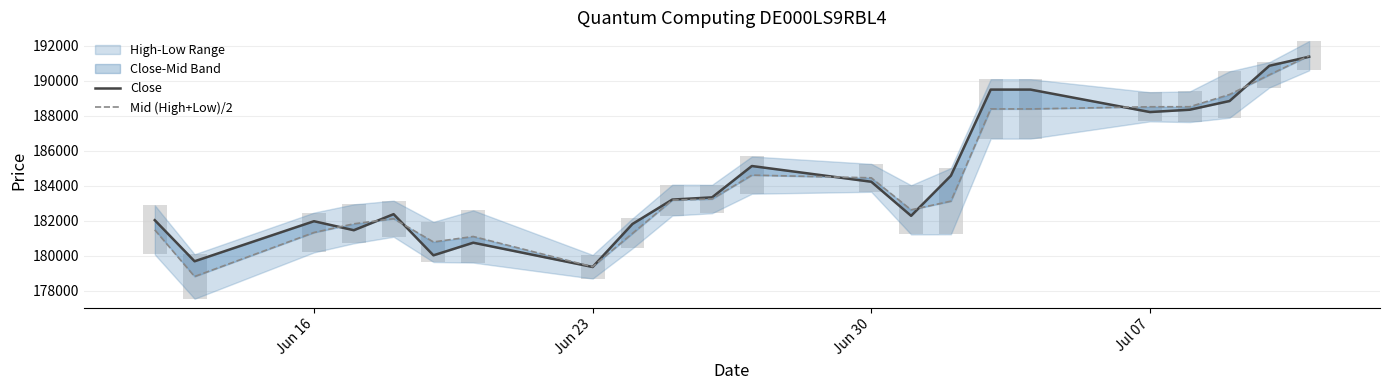

The Mid (High+Low)/2 series shows 259159.2 at Jun 23. True or false?

False